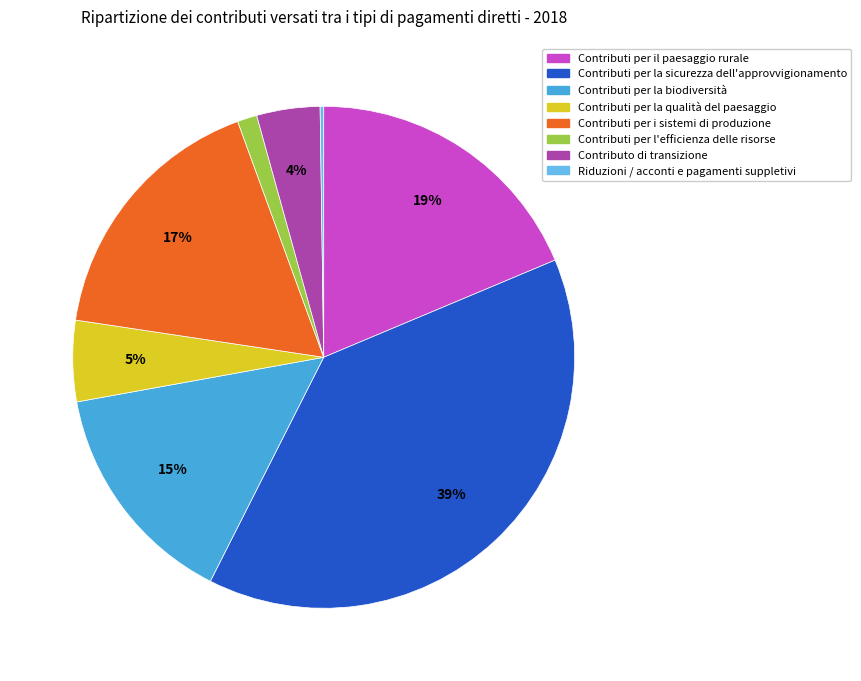

To the nearest percent, what percentage of the pie is Contributo di transizione?

4%